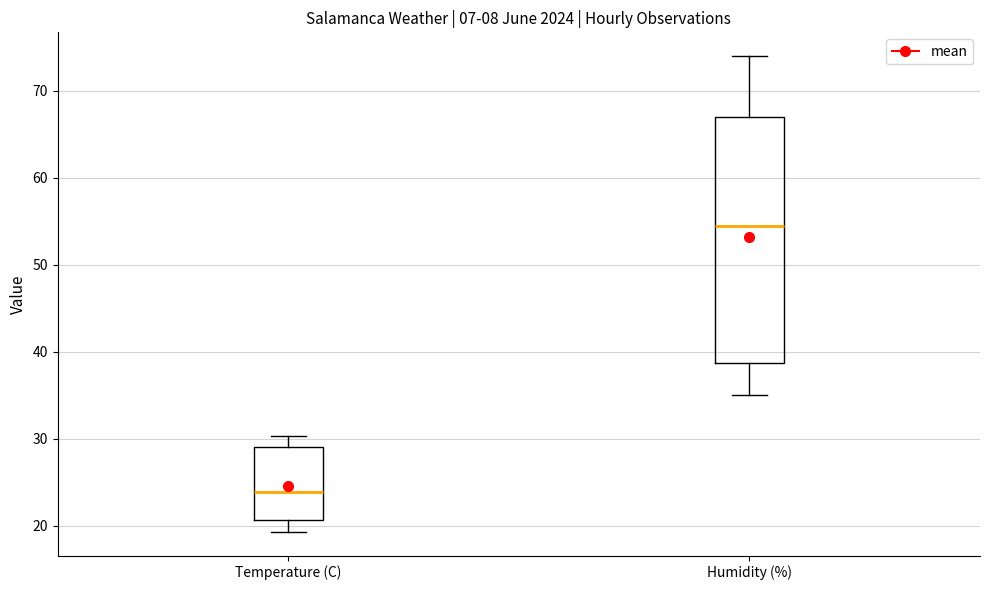

Reading left to right, read every box against the y-axis: the position of its median line, the range the box covers, and the ends of its whiskers. The values are not printed on the chart, so give them approximately, as read against the axis.

Temperature (C): median 24, box 21 to 29, whiskers 19 to 30
Humidity (%): median 55, box 39 to 67, whiskers 35 to 74